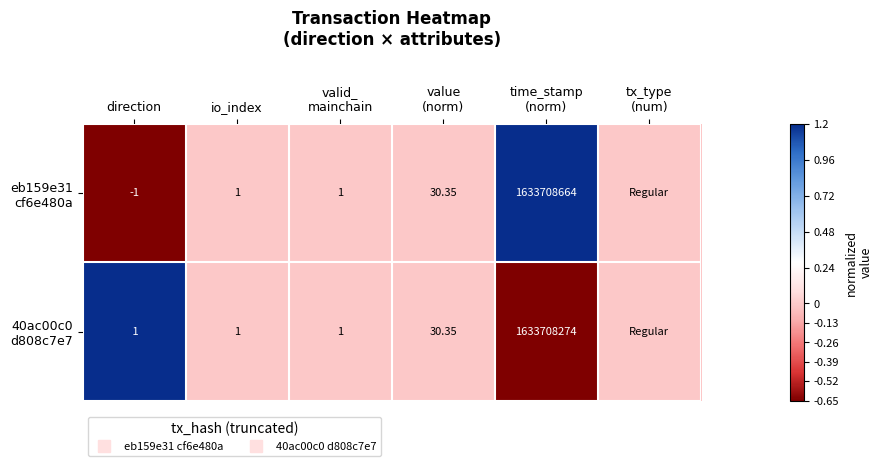

What is the difference between the 40ac00c0 d808c7e7 values at time_stamp (norm) and io_index?

0.7